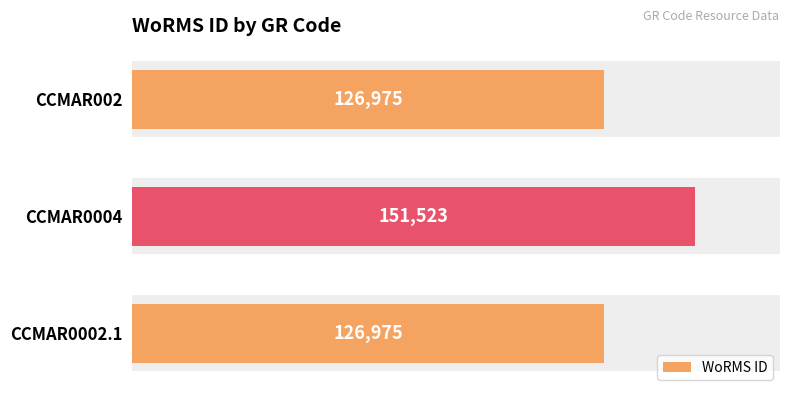

The value at 1 is 44869. True or false?

False